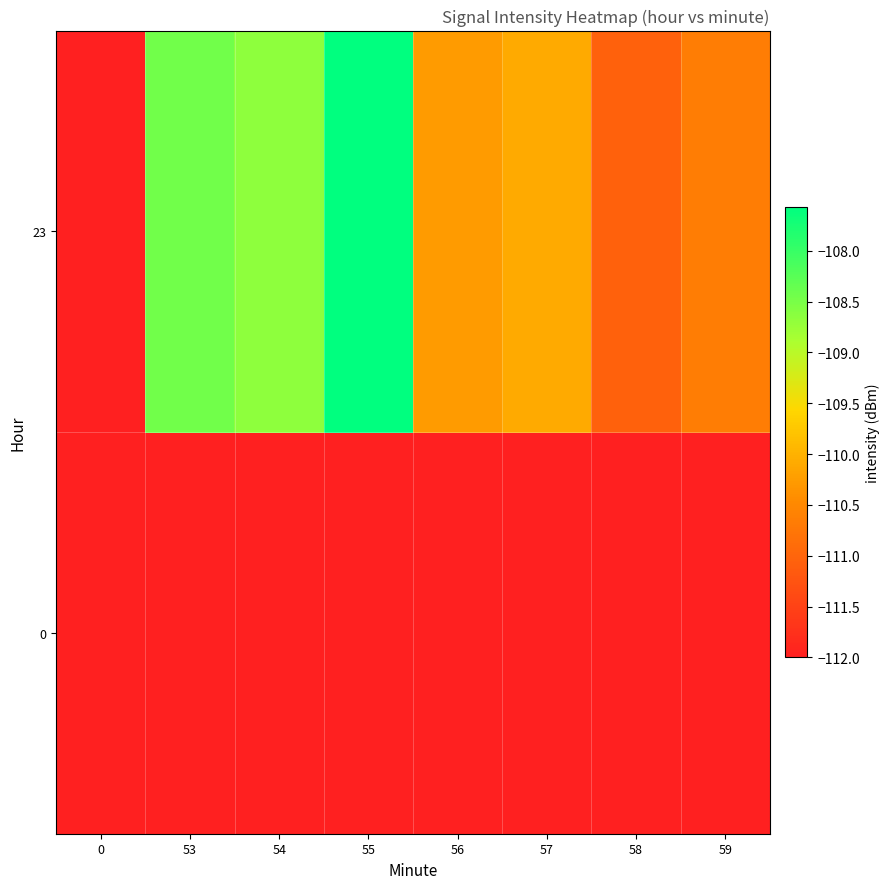

The value of 23 at 54 is -108.7. True or false?

True